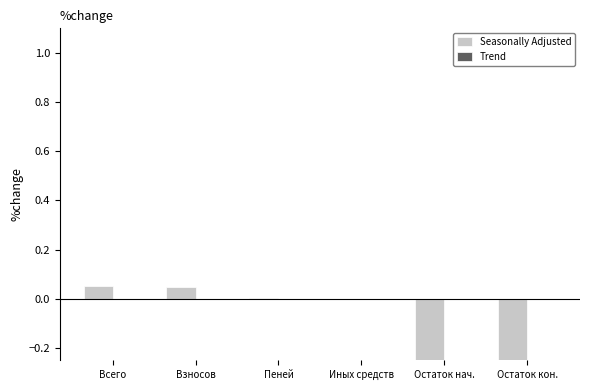

What is the label of the 2nd bar from the left?

Взносов